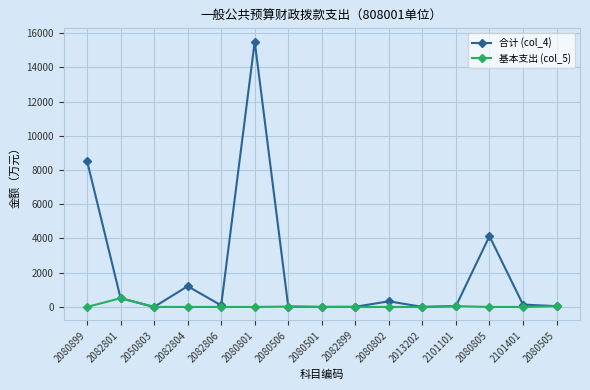

What value does the 合计 (col_4) series have at 2080805?

4137.0